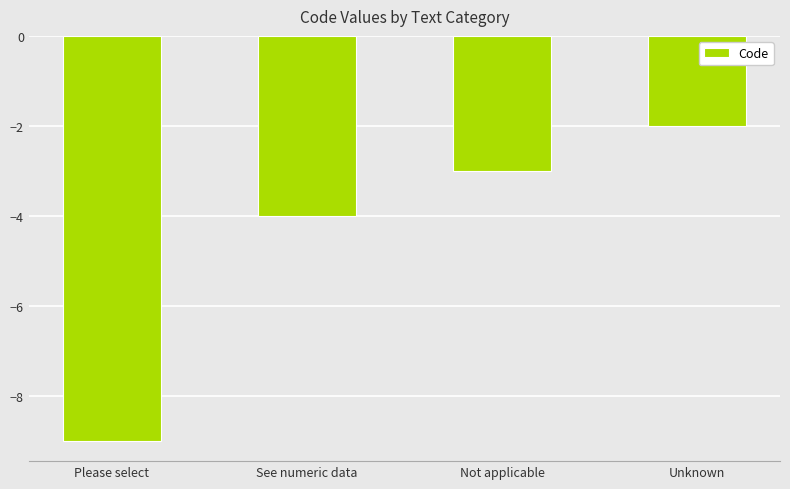

The chart shows a value of -1 at Unknown. True or false?

False